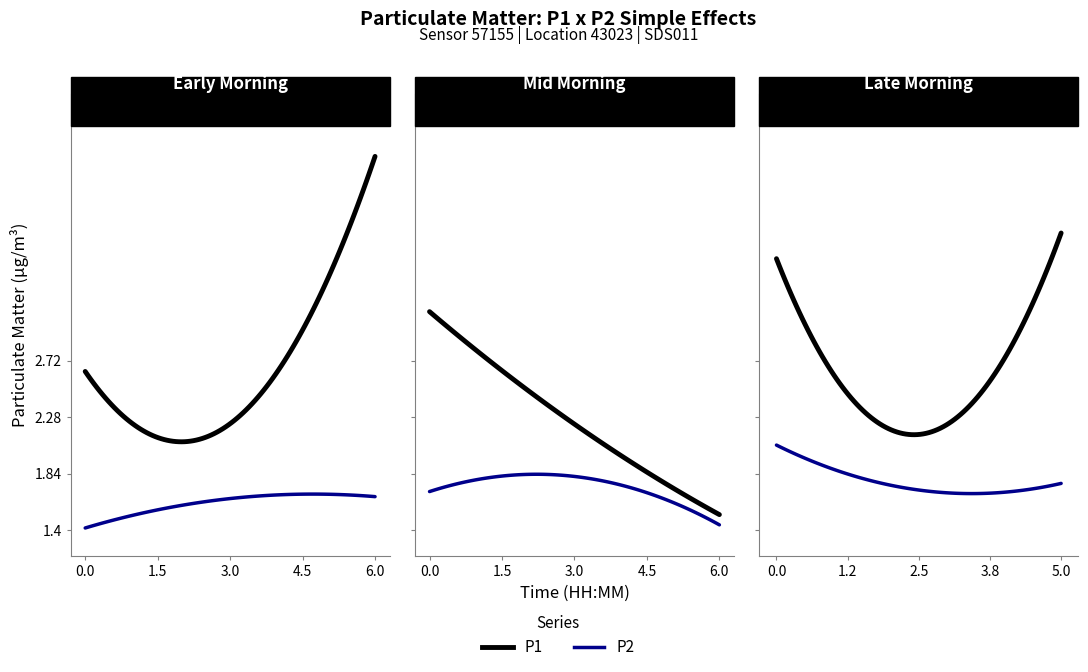

What is the value of the P2 point at the 10th from the left?

2.0